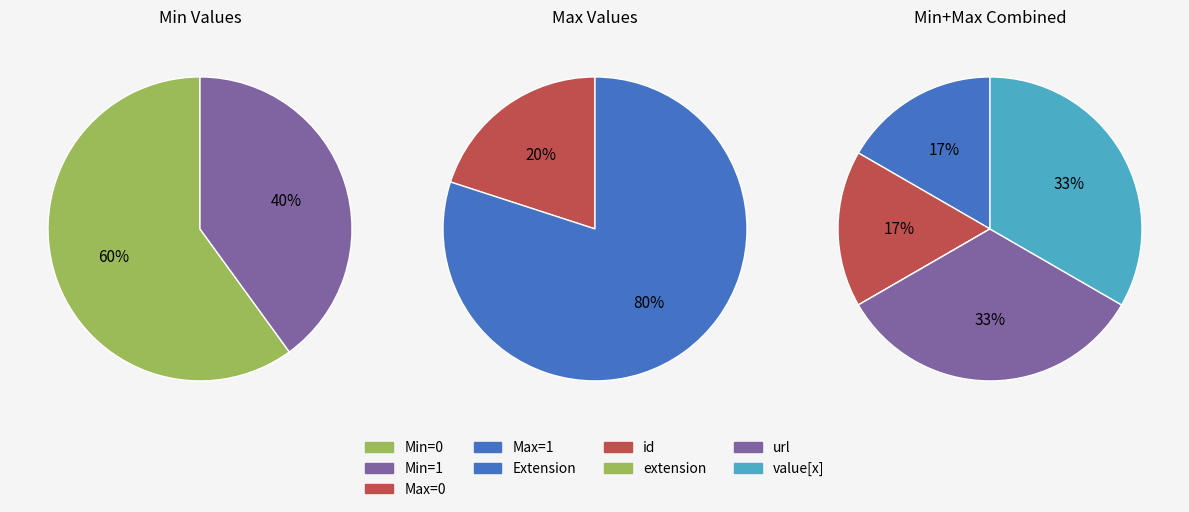

Count the number of slices in the pie.

4